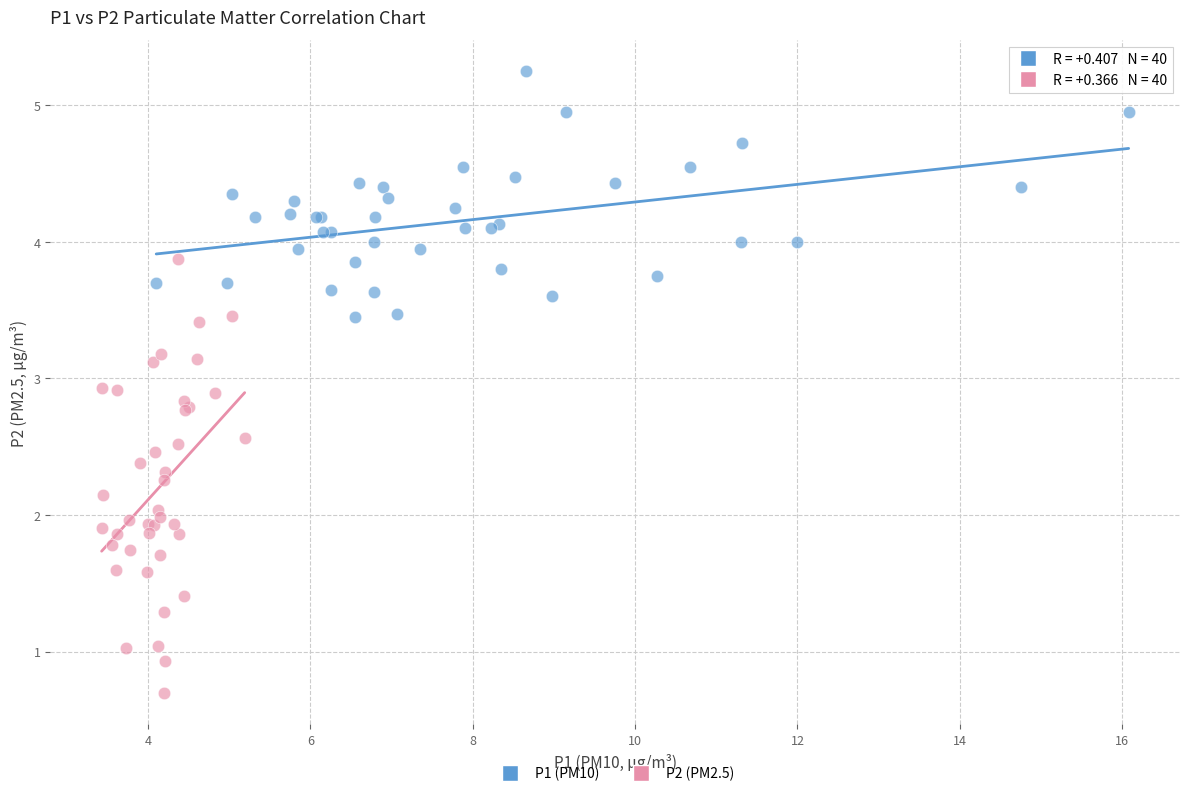

Which series reaches the maximum Y coordinate?

P1 (PM10)